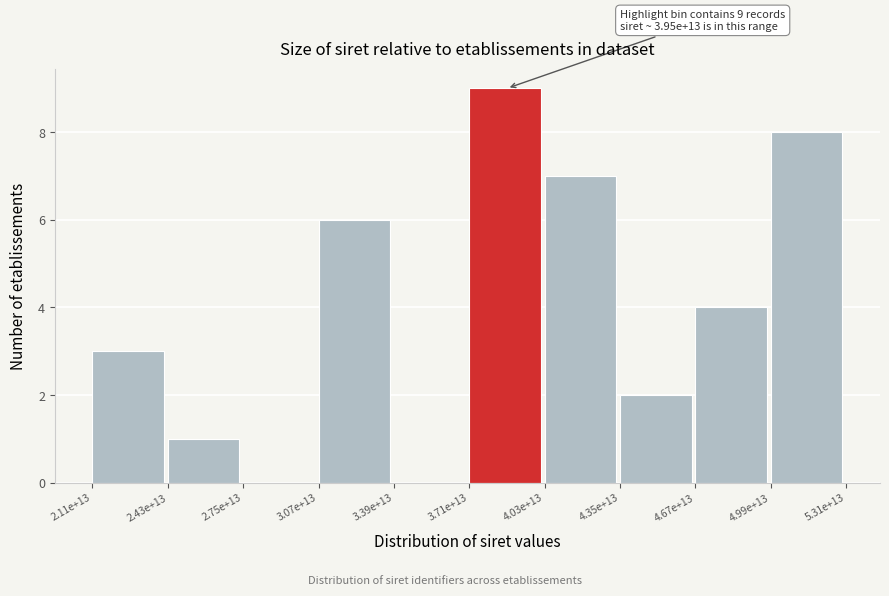

Reading left to right, list all the values displayed in this chart.

2.11e+13=3	2.43e+13=1	2.75e+13=0	3.07e+13=6	3.39e+13=0	3.71e+13=9	4.03e+13=7	4.35e+13=2	4.67e+13=4	4.99e+13=8